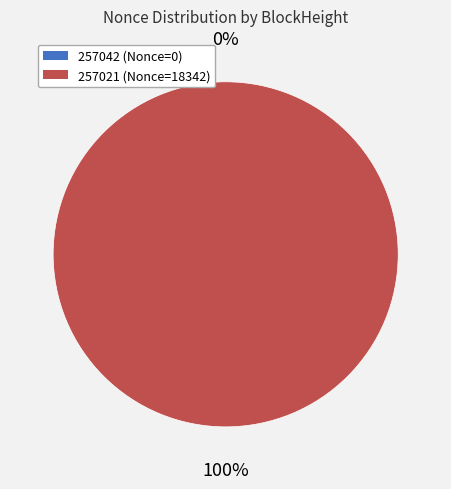

Is it true that 257021 is 100% of the pie?

True